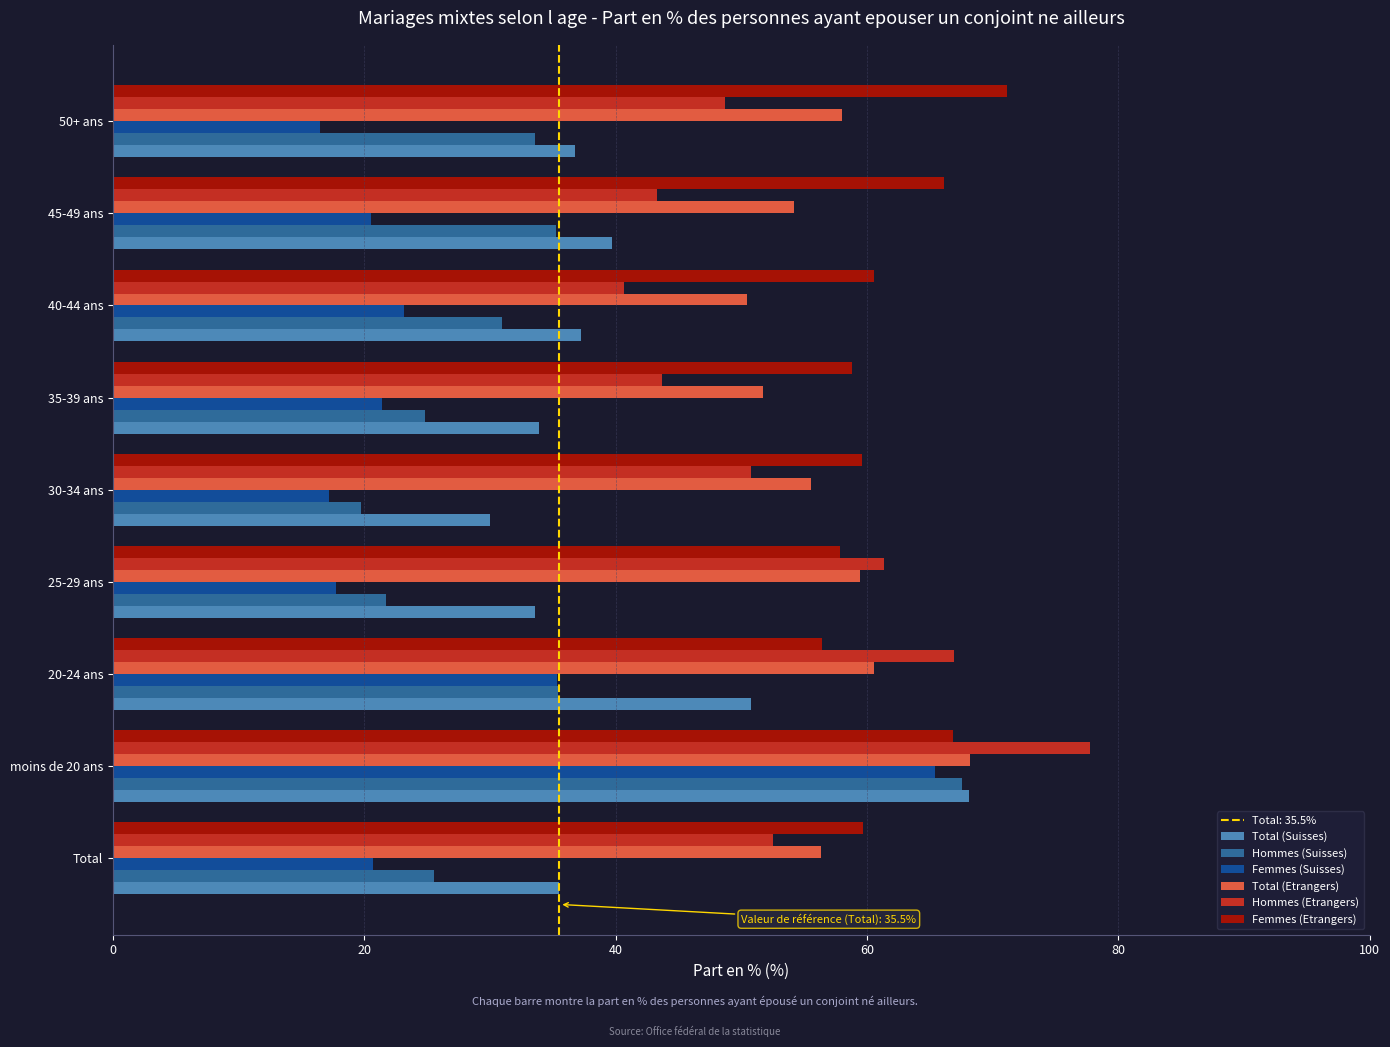

What is the maximum value shown in the chart?

77.8